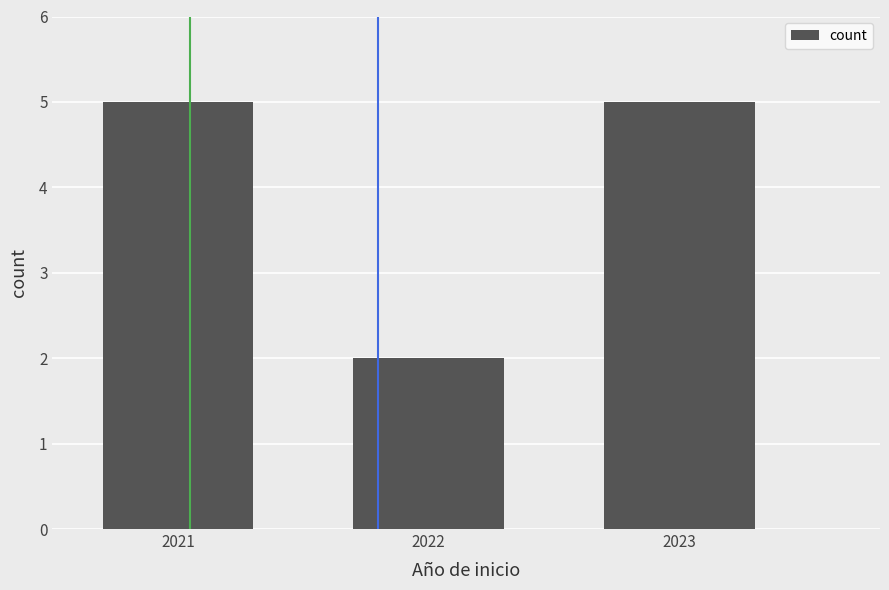

At which label is the value closest to 3?

2022